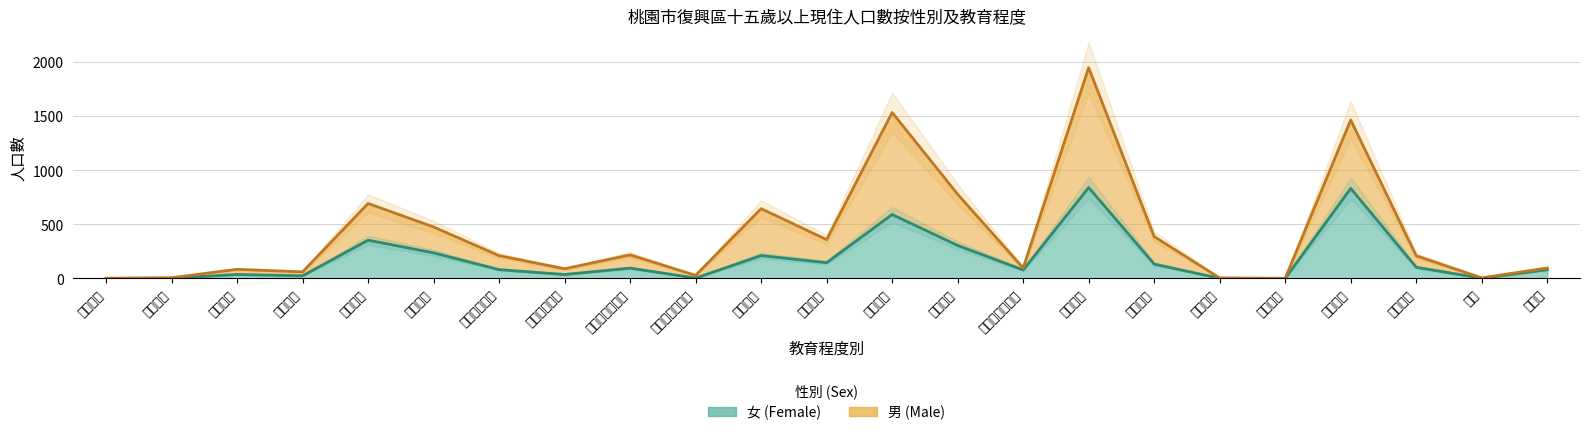

Where is the first local minimum for 女?

碩士肄業